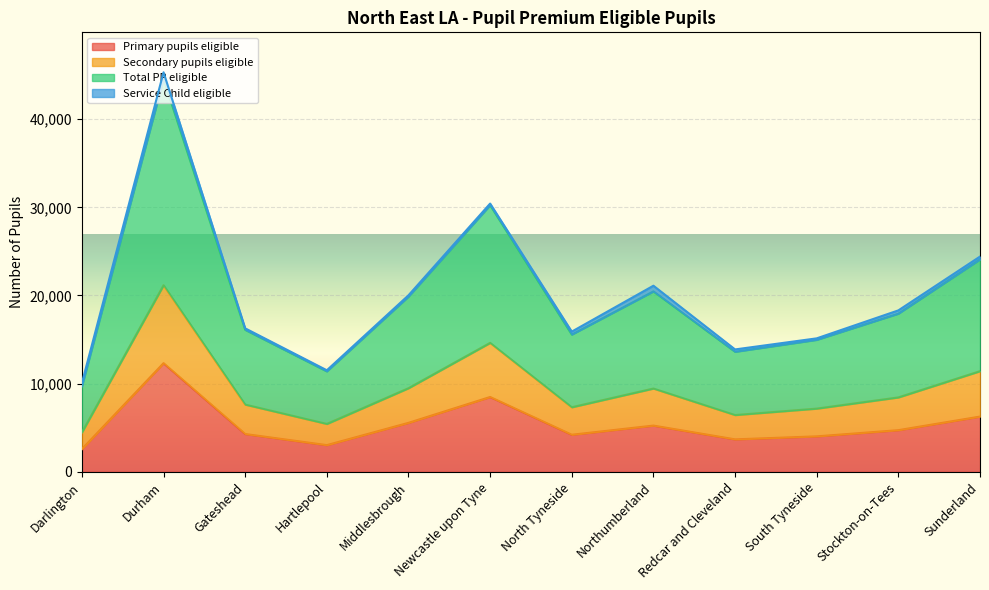

What position from the left is South Tyneside?

10